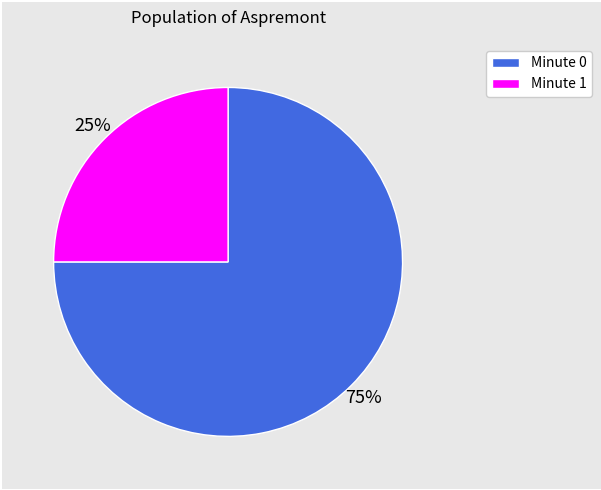

To the nearest percent, what is the combined percentage of Minute 0 and Minute 1?

100%